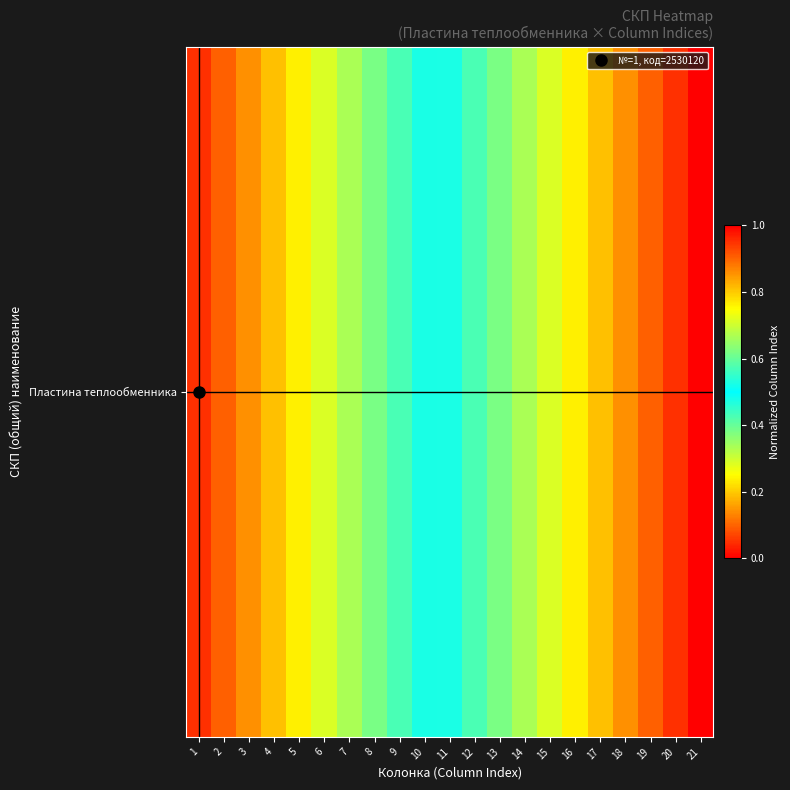

List the labels in order of value, largest first.

21, 20, 19, 18, 17, 16, 15, 14, 13, 12, 11, 10, 9, 8, 7, 6, 5, 4, 3, 2, 1